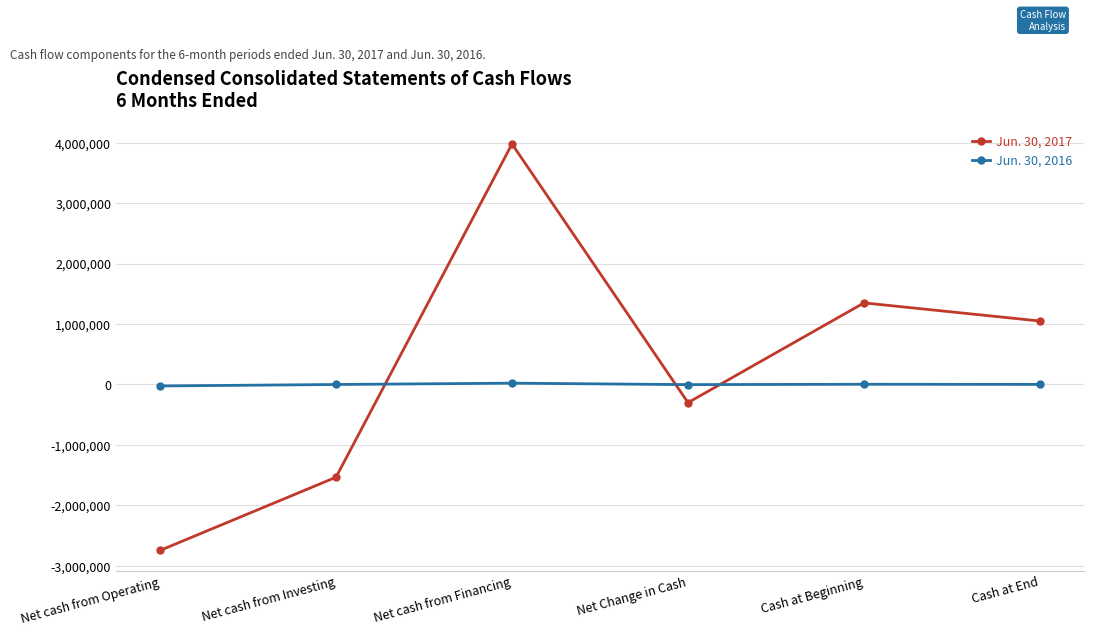

Which series changed the most between Net cash from Financing and Cash at End?

Jun. 30, 2017